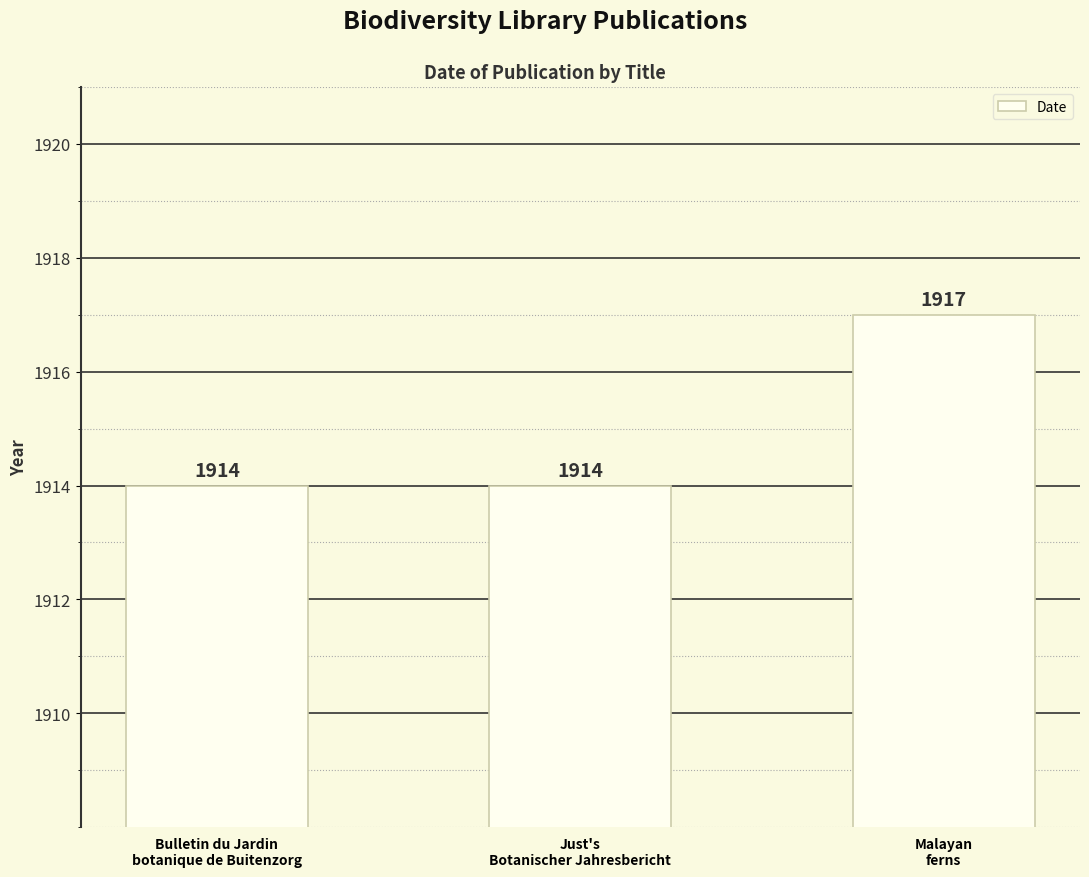

The chart shows a value of 3295 at Malayan
ferns. True or false?

False